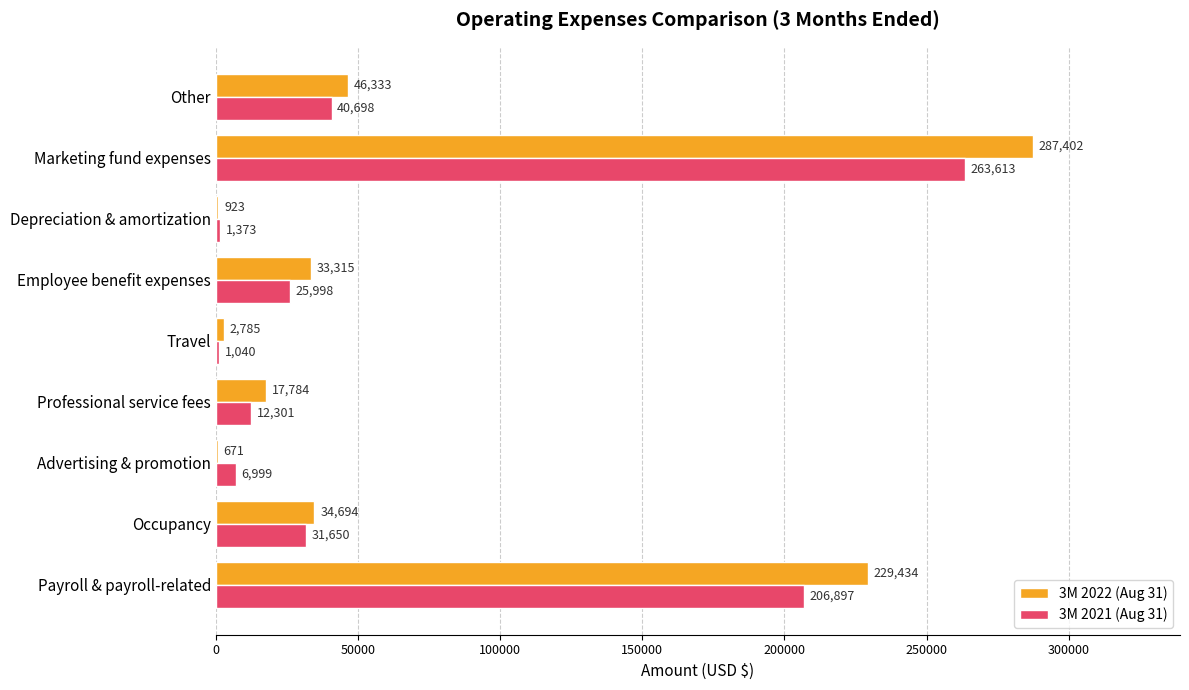

At which category is the sum across all series the highest?

Marketing fund expenses